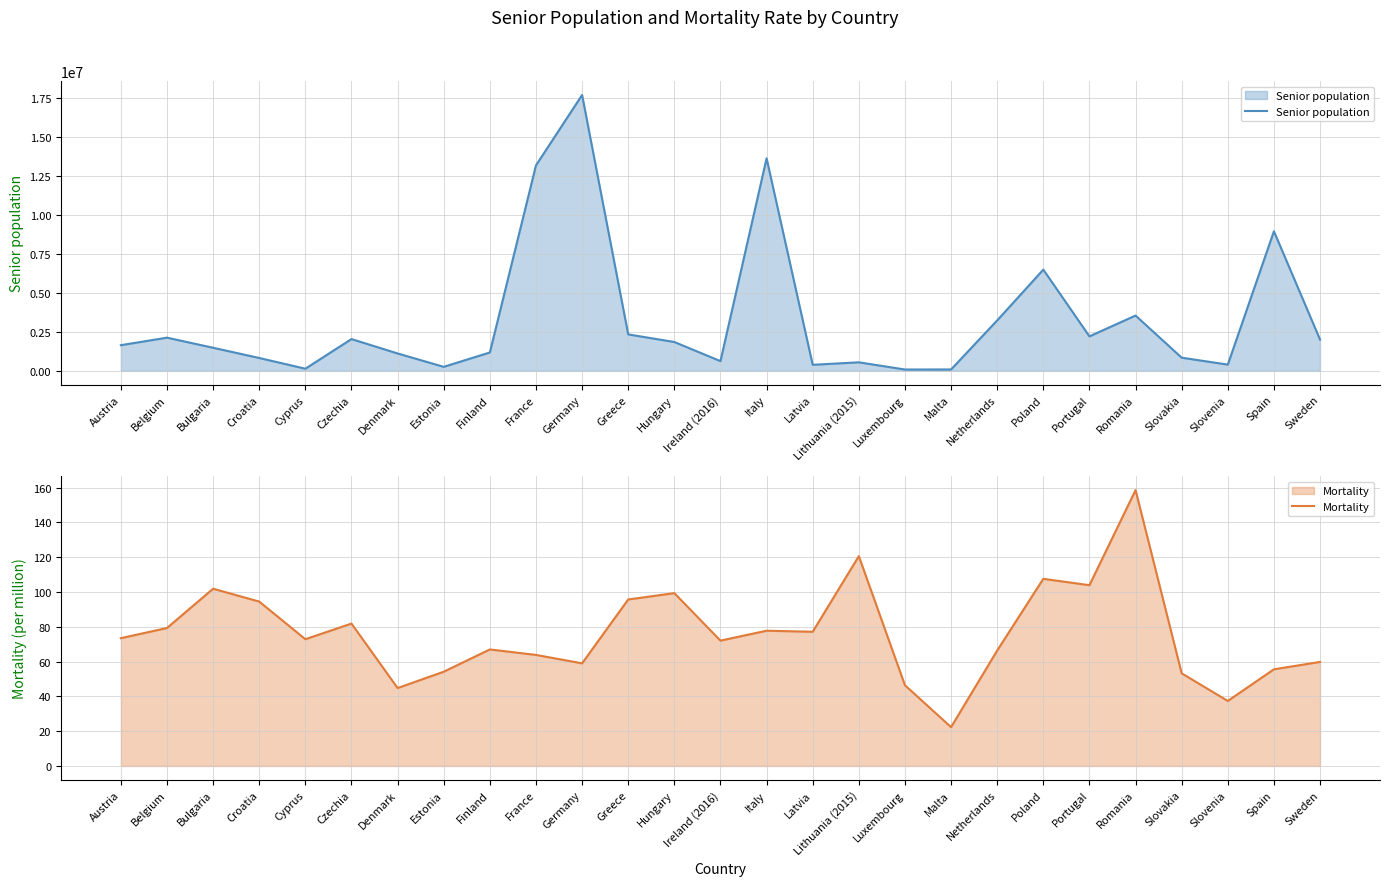

What is the minimum value for Mortality?

22.3